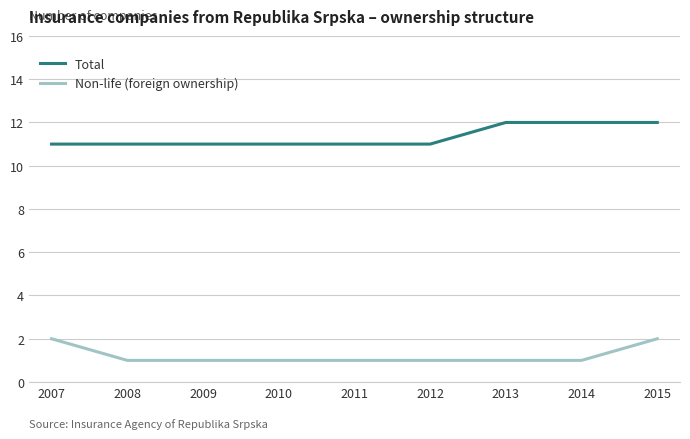

Is it true that Non-life (foreign ownership) equals 0 at 2009?

False